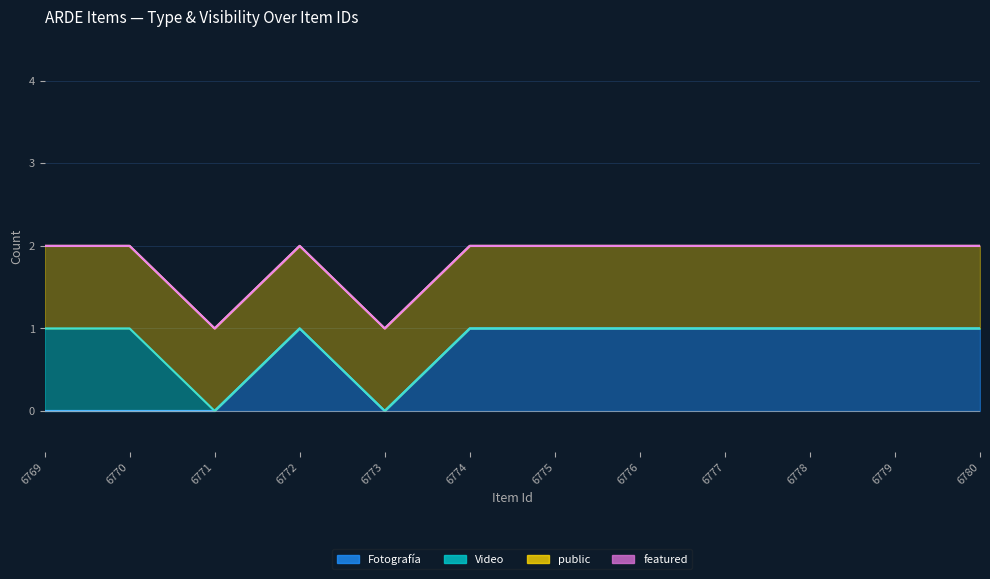

Rank the series by their maximum value, from lowest to highest.

featured, Fotografía, Video, public